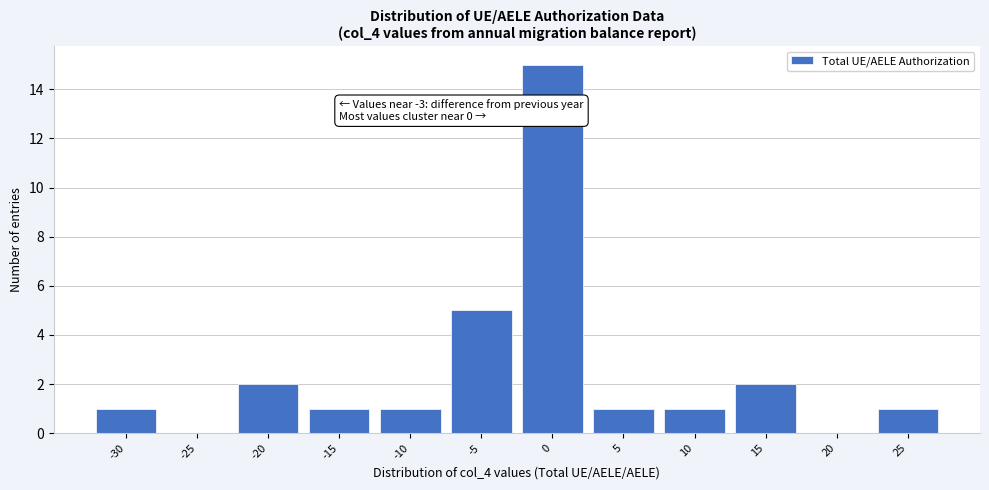

Reading left to right, what are all the values shown in this chart?

-30=1	-25=0	-20=2	-15=1	-10=1	-5=5	0=15	5=1	10=1	15=2	20=0	25=1